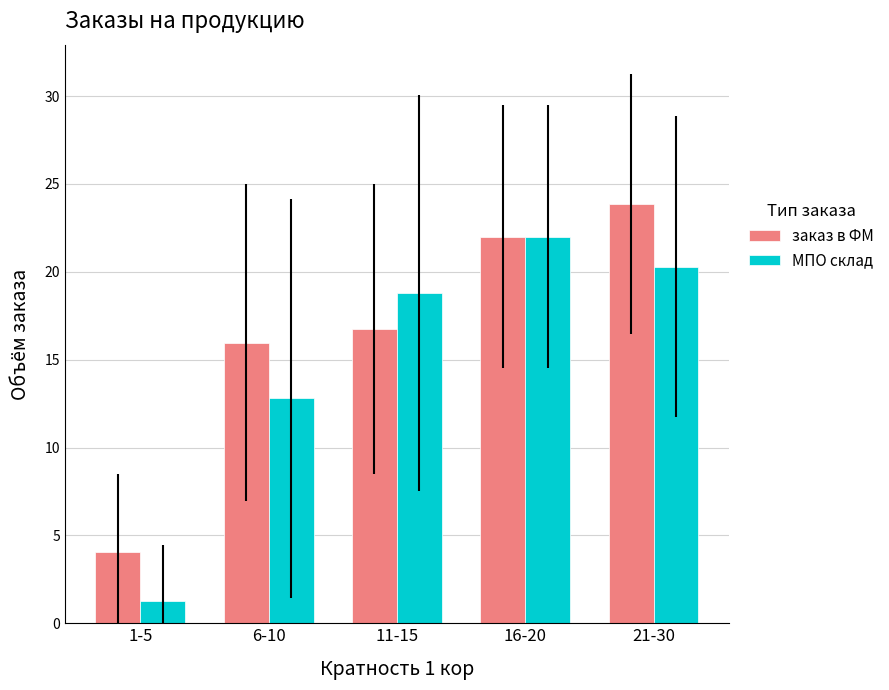

Is it true that заказ в ФМ equals 23.9 at 21-30?

True